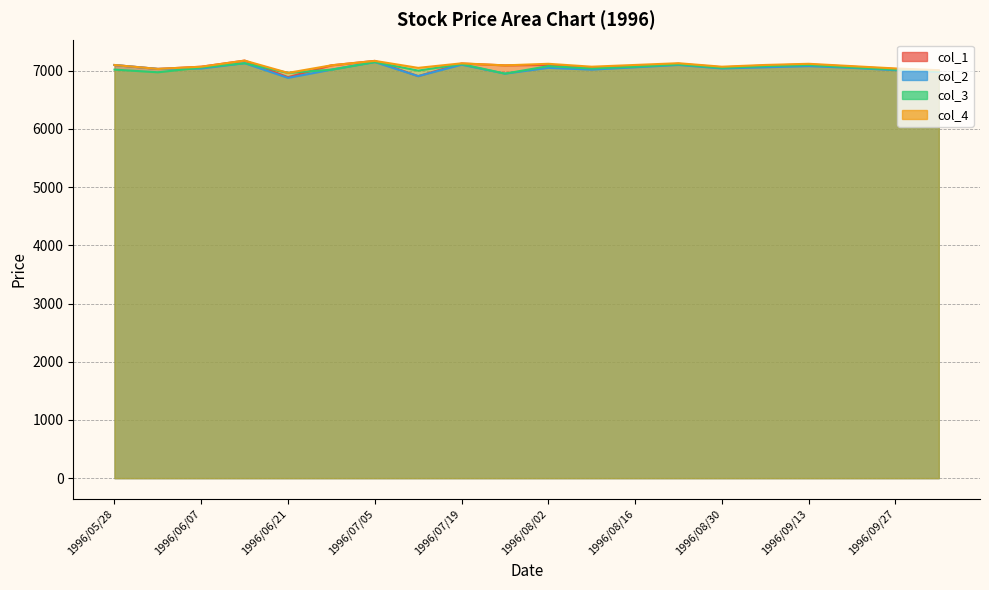

List the labels in order of col_3 value, largest first.

1996/07/05, 1996/06/14, 1996/07/19, 1996/08/23, 1996/09/13, 1996/08/02, 1996/09/06, 1996/08/16, 1996/09/20, 1996/06/07, 1996/08/30, 1996/08/09, 1996/05/28, 1996/09/27, 1996/06/28, 1996/07/12, 1996/10/04, 1996/05/31, 1996/06/21, 1996/07/22